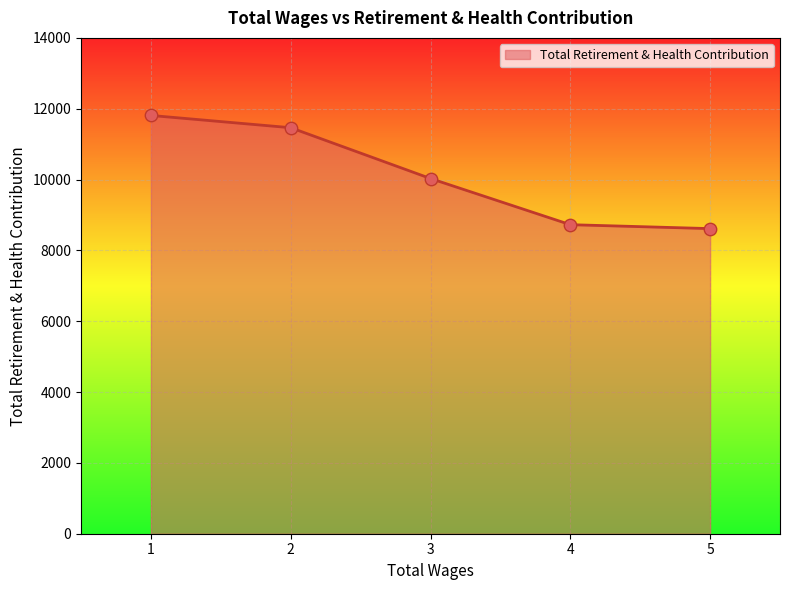

What is the change in value from 1 to 5?

-3195